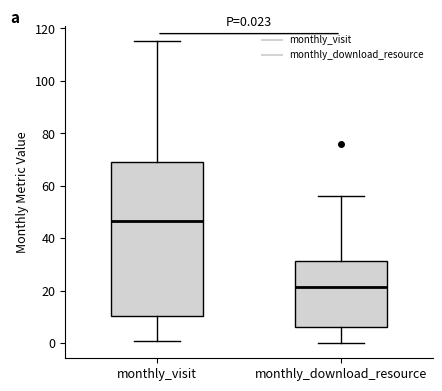

Comparing the boxes themselves (not the whiskers), which one is the tallest?

monthly_visit